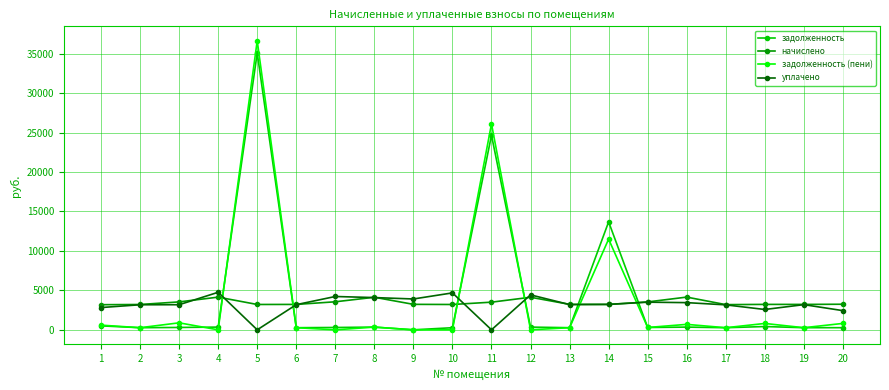

At how many categories does at least one series exceed 1482?

20